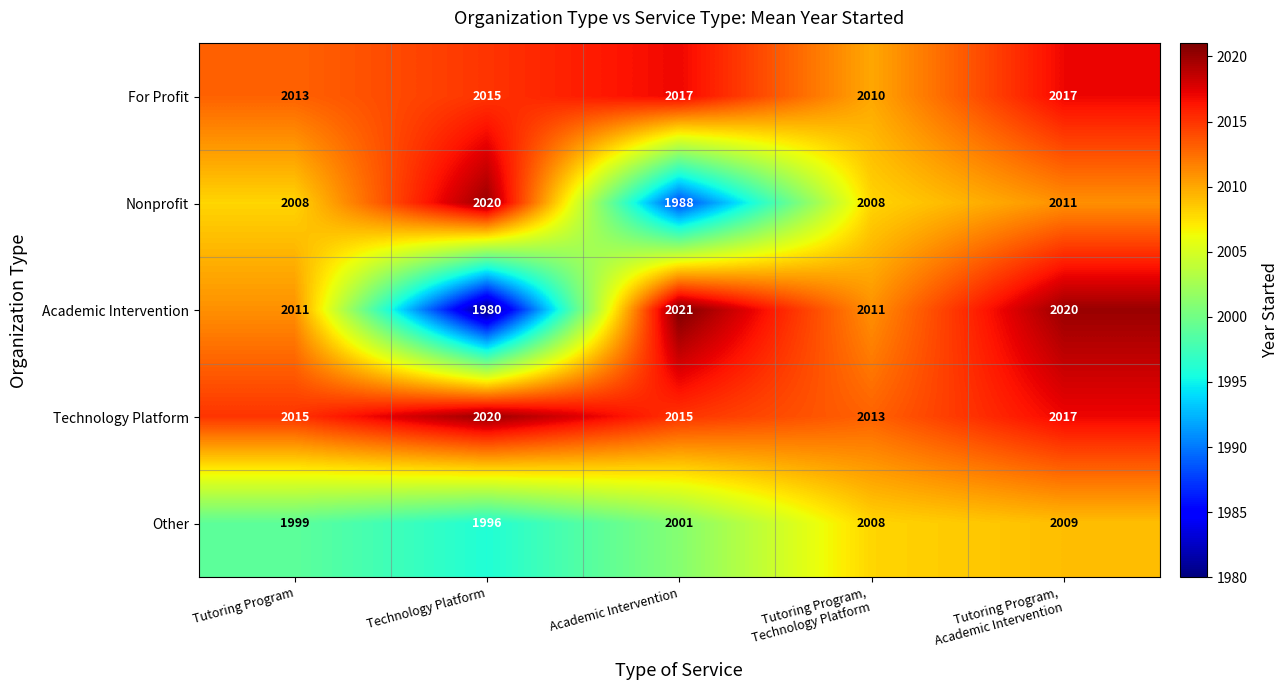

Reading left to right, extract all data points from this chart.

For Profit: 2013	2015	2017	2010	2017
Nonprofit: 2008	2020	1988	2008	2011
Academic Intervention: 2011	1980	2021	2011	2020
Technology Platform: 2015	2020	2015	2013	2017
Other: 1999	1996	2001	2008	2009